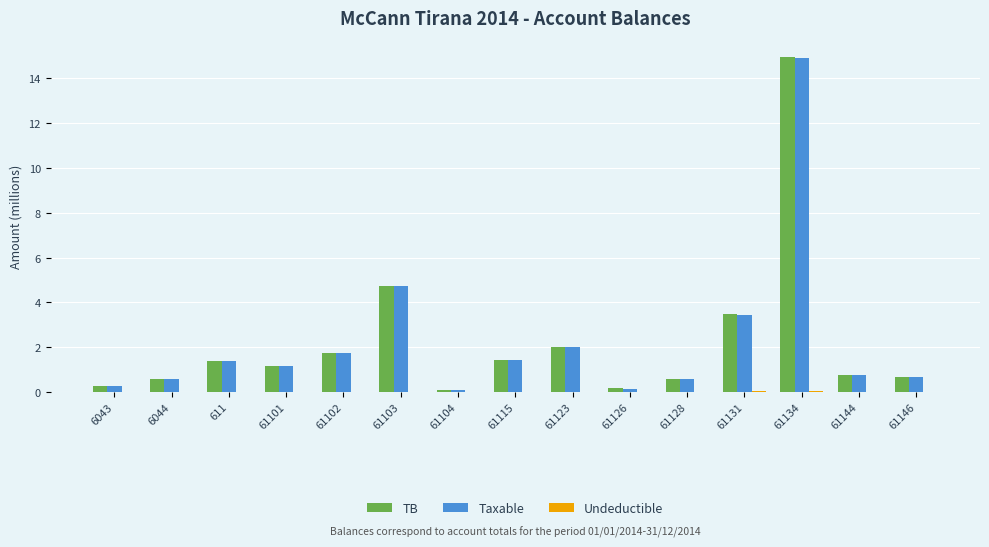

True or false: Taxable has a value of 2.7 at 61102.

False